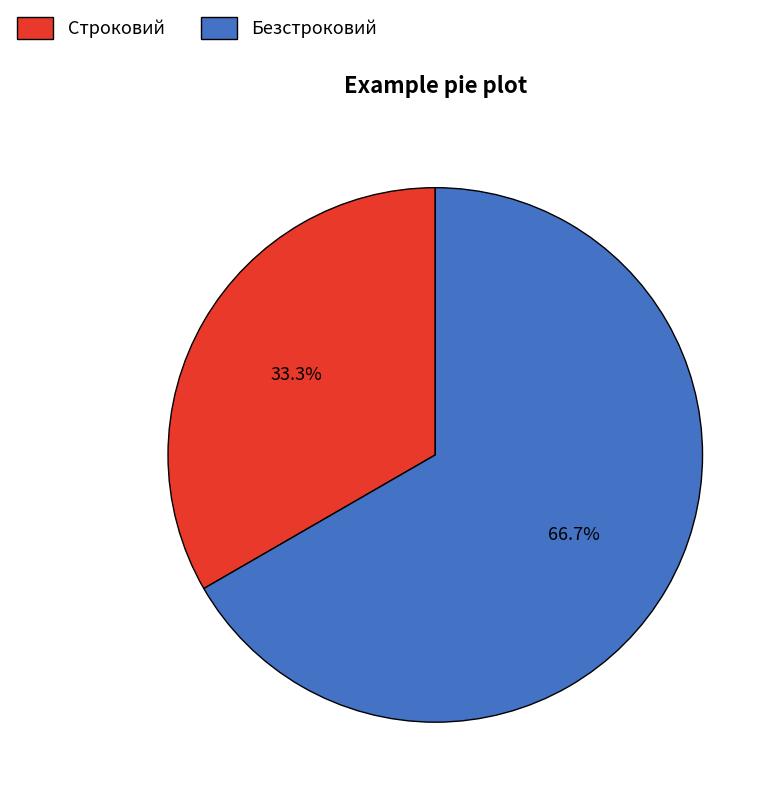

True or false: Безстроковий accounts for 67% of the total.

True